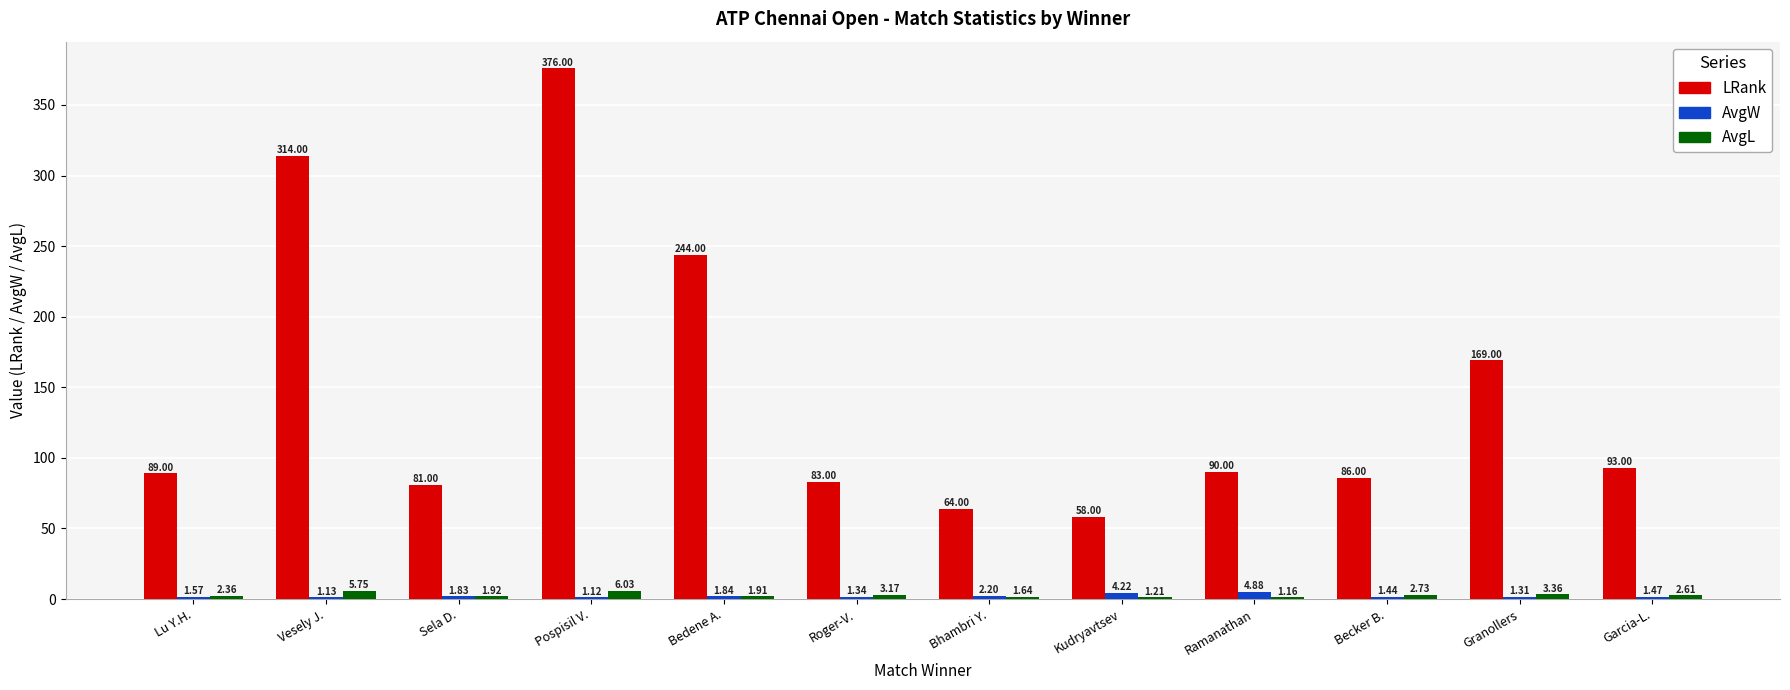

What is the sum of all LRank values?

1747.0